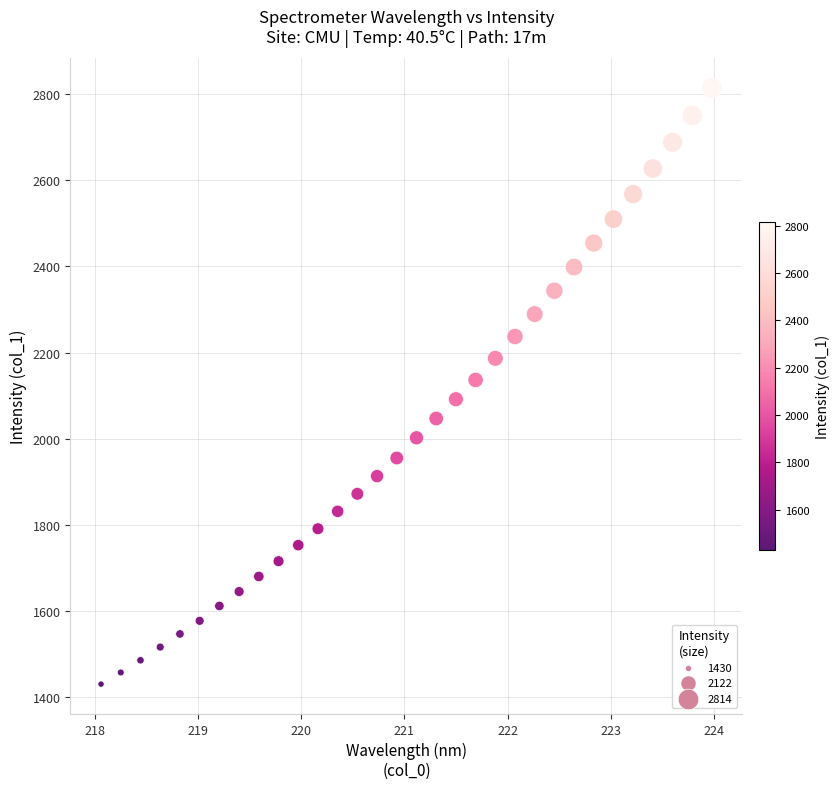

What is the range of Y values (max minus min)?

1384.1